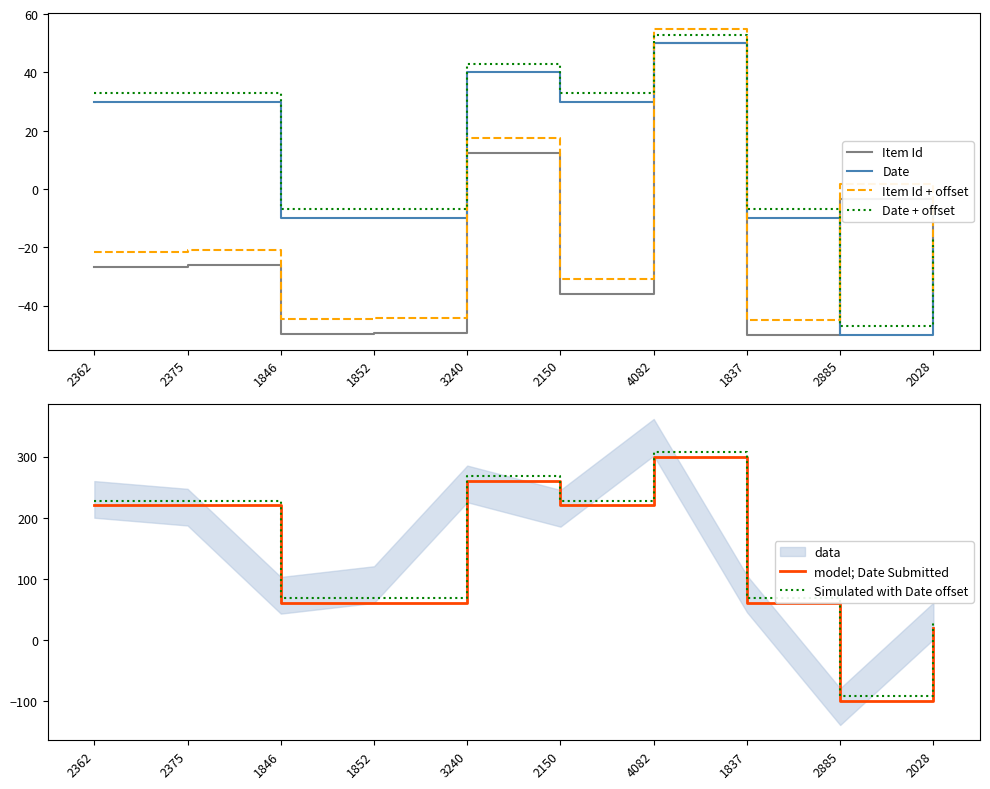

How many values in Date + offset are above zero?

5